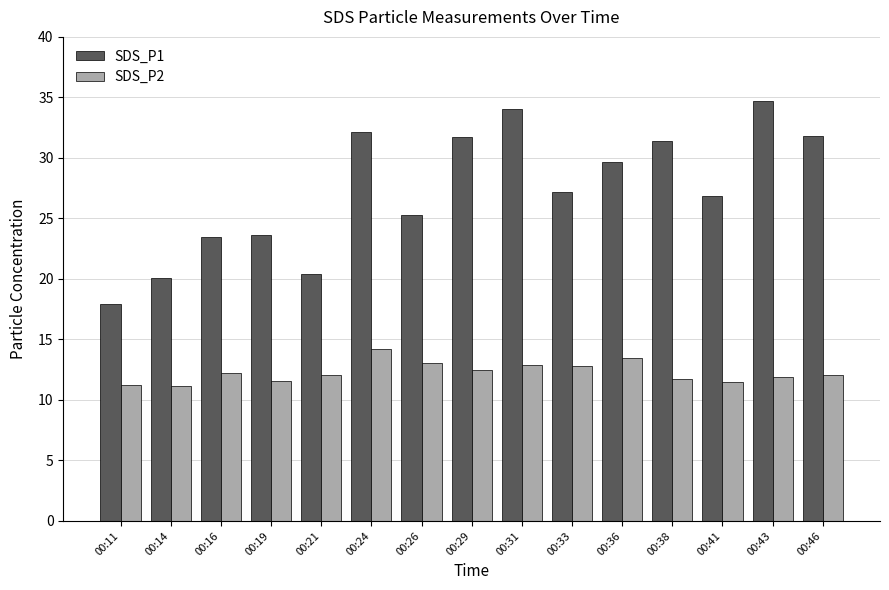

What is the greatest value displayed?

34.7